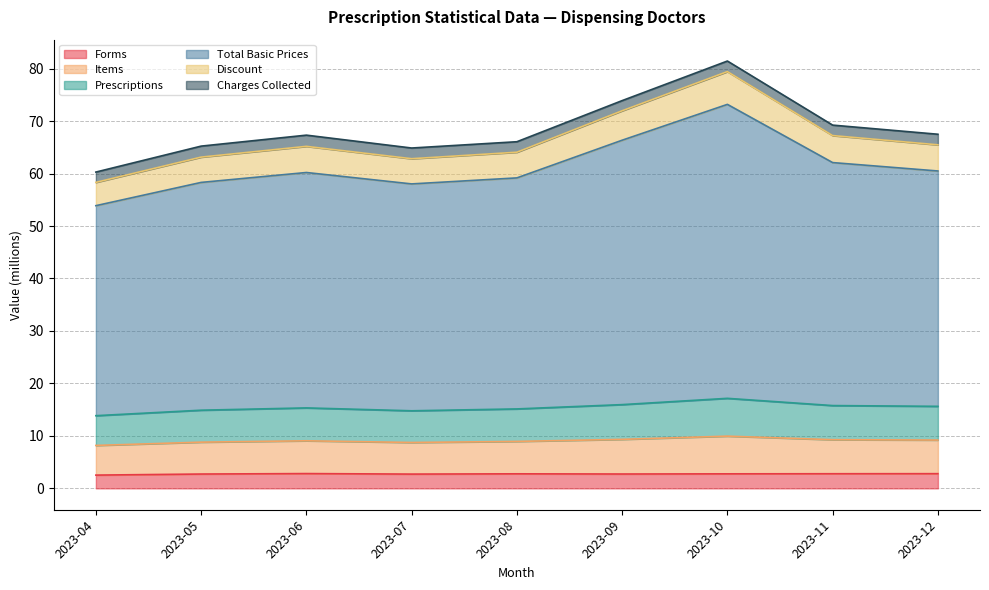

The value of Forms at 2023-10 is 2.8. True or false?

True